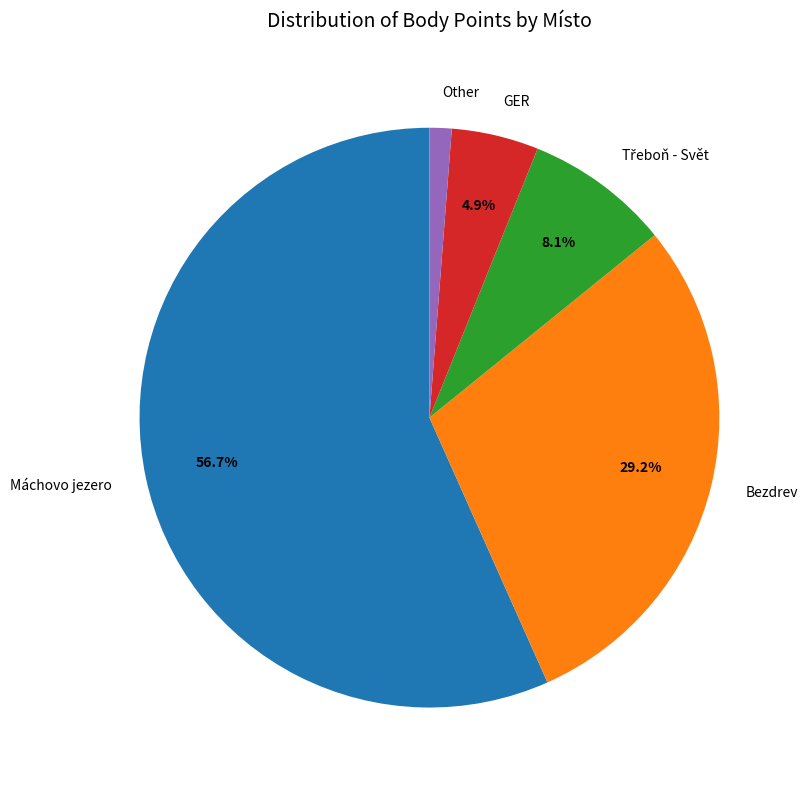

Between Other and Bezdrev, which is larger?

Bezdrev